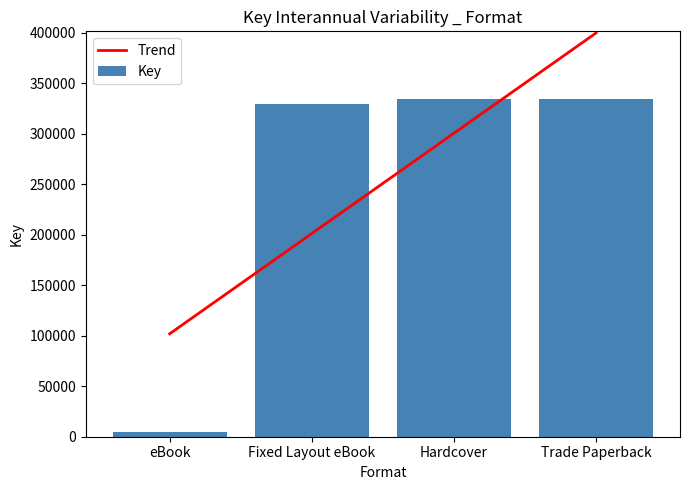

Are the bars horizontal?

No